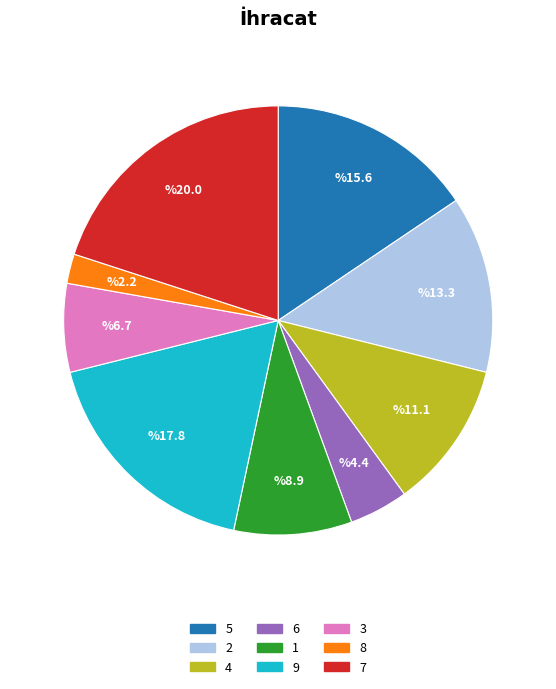

Which has a higher value, 3 or 6?

3